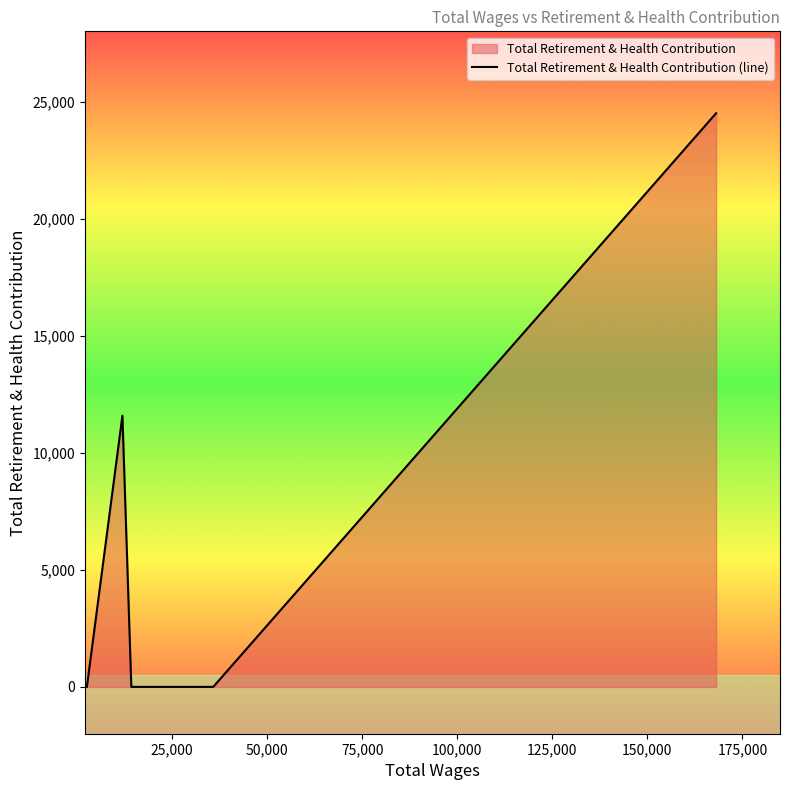

True or false: the data shows 0 at 35824.0.

True